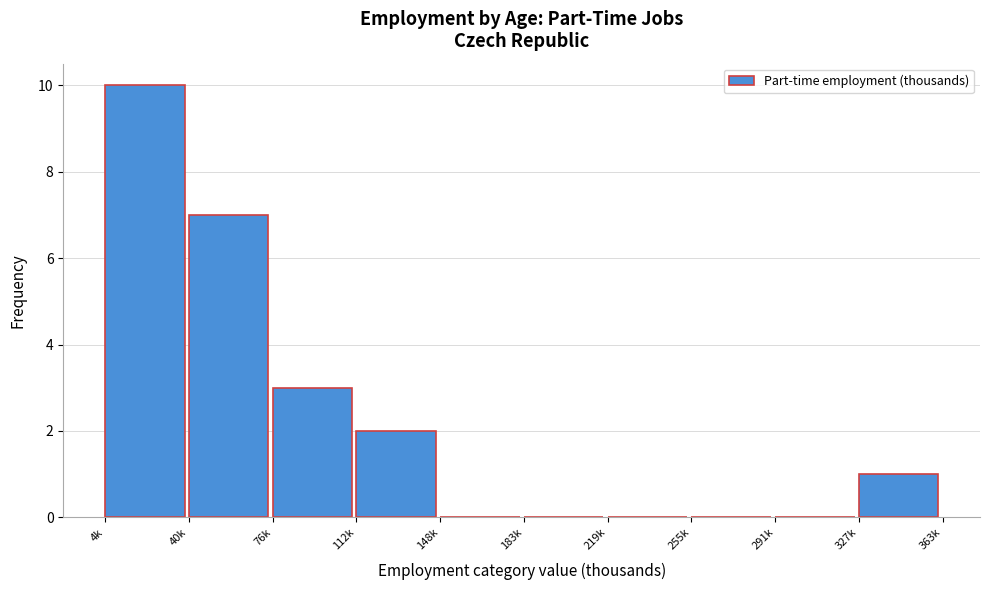

Reading left to right, extract all data points from this chart.

4k=10	40k=7	76k=3	112k=2	148k=0	183k=0	219k=0	255k=0	291k=0	327k=1